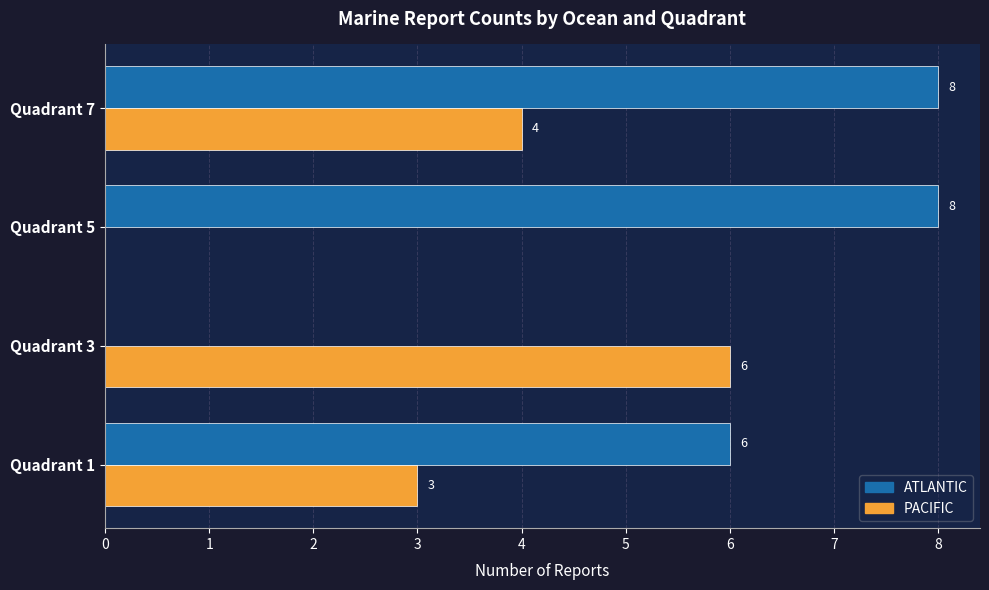

Which series changed the most between Quadrant 1 and Quadrant 7?

ATLANTIC